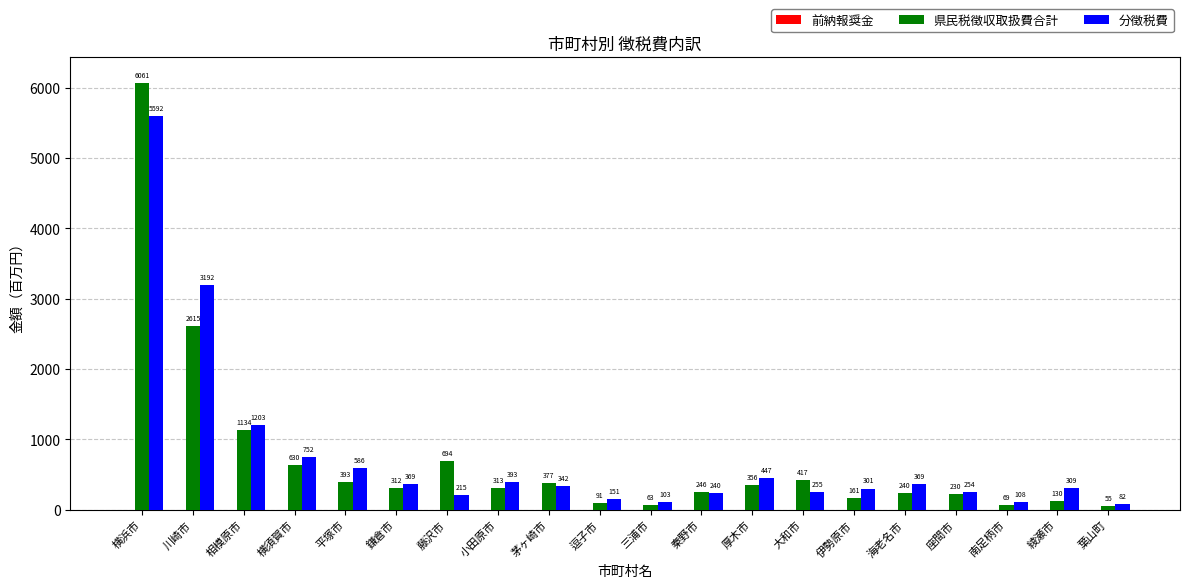

At 平塚市, list the series in order from largest to smallest.

分徴税費, 県民税徴収取扱費合計